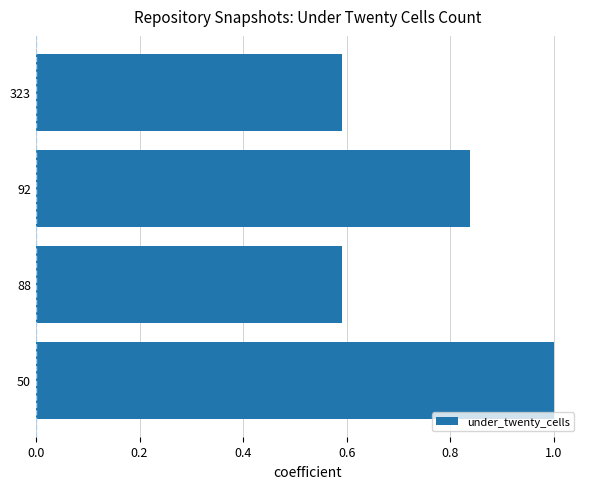

Which label corresponds to the largest value in the chart?

50